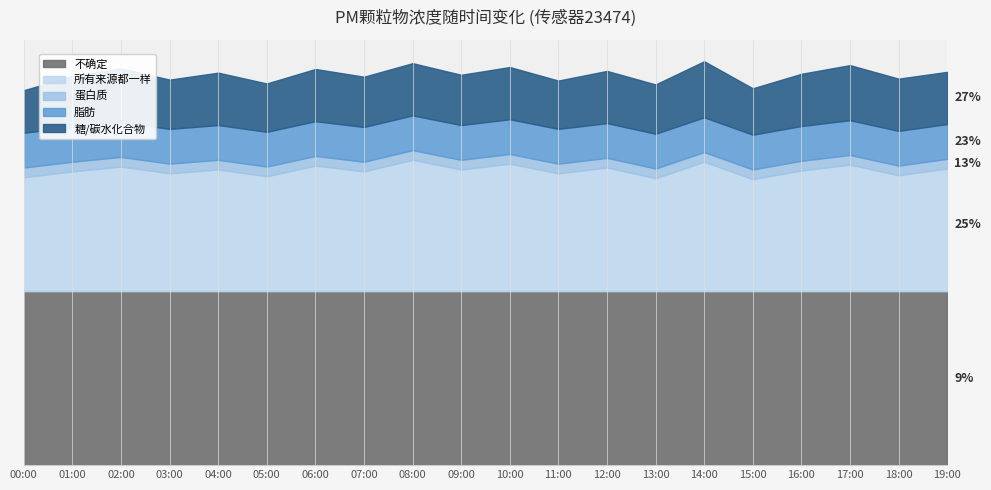

What is the value of the P2 point at the 13th from the left?

15.4